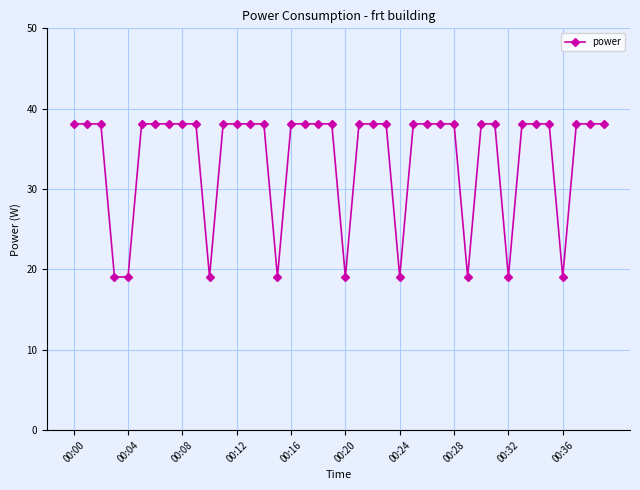

What is the minimum value shown in the chart?

19.1